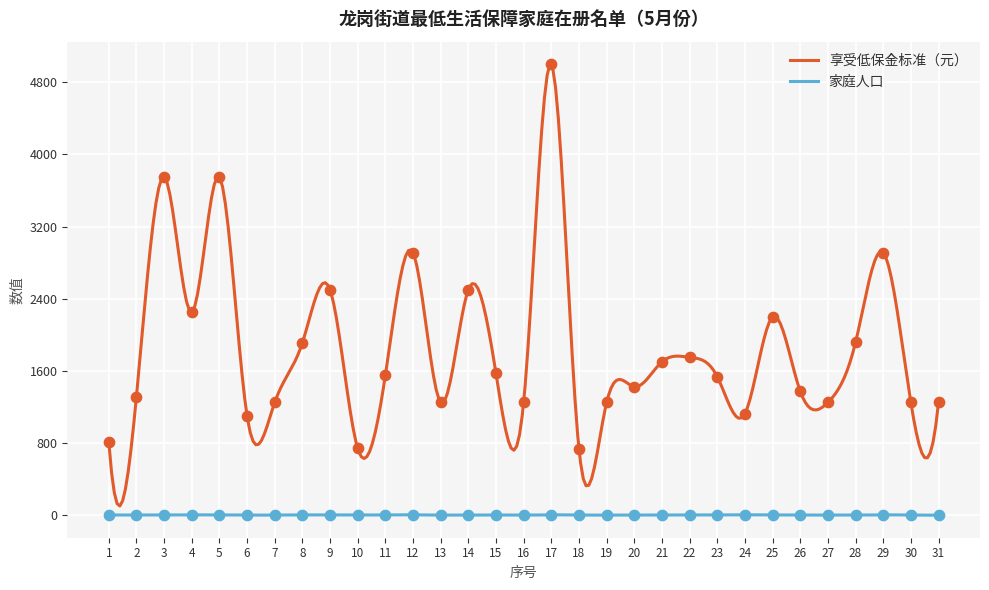

Is the value of 享受低保金标准（元） at 4 greater than the value of 家庭人口 at 25?

Yes